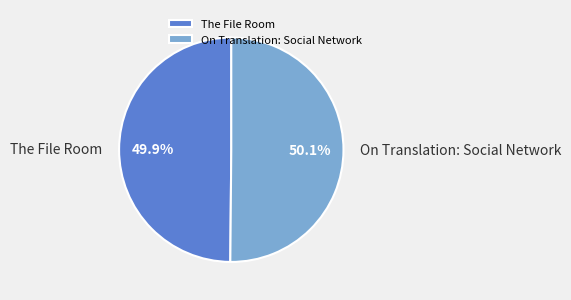

What is the ratio of the value at On Translation: Social Network to the value at The File Room?

1.0